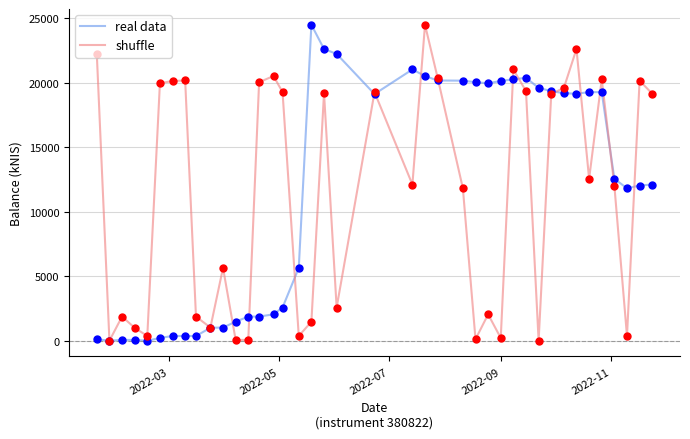

What is the highest value of the real data series?

24496.4